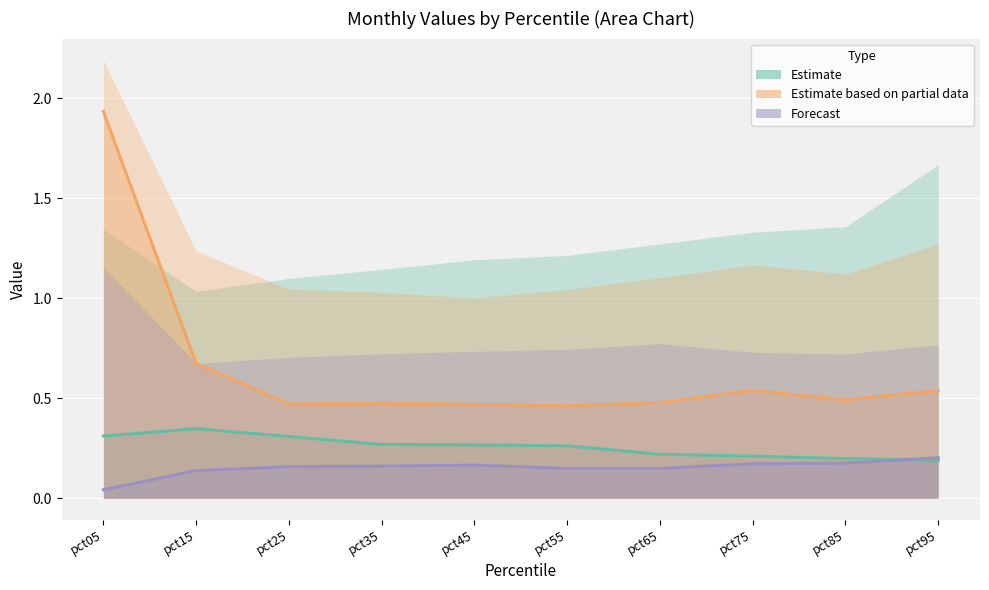

How many interior local peaks does the Mar series have?

1